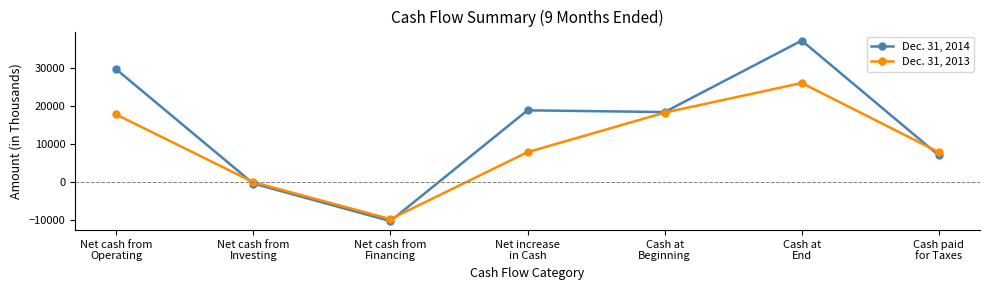

What is the label of the 3rd point from the right?

Cash at
Beginning